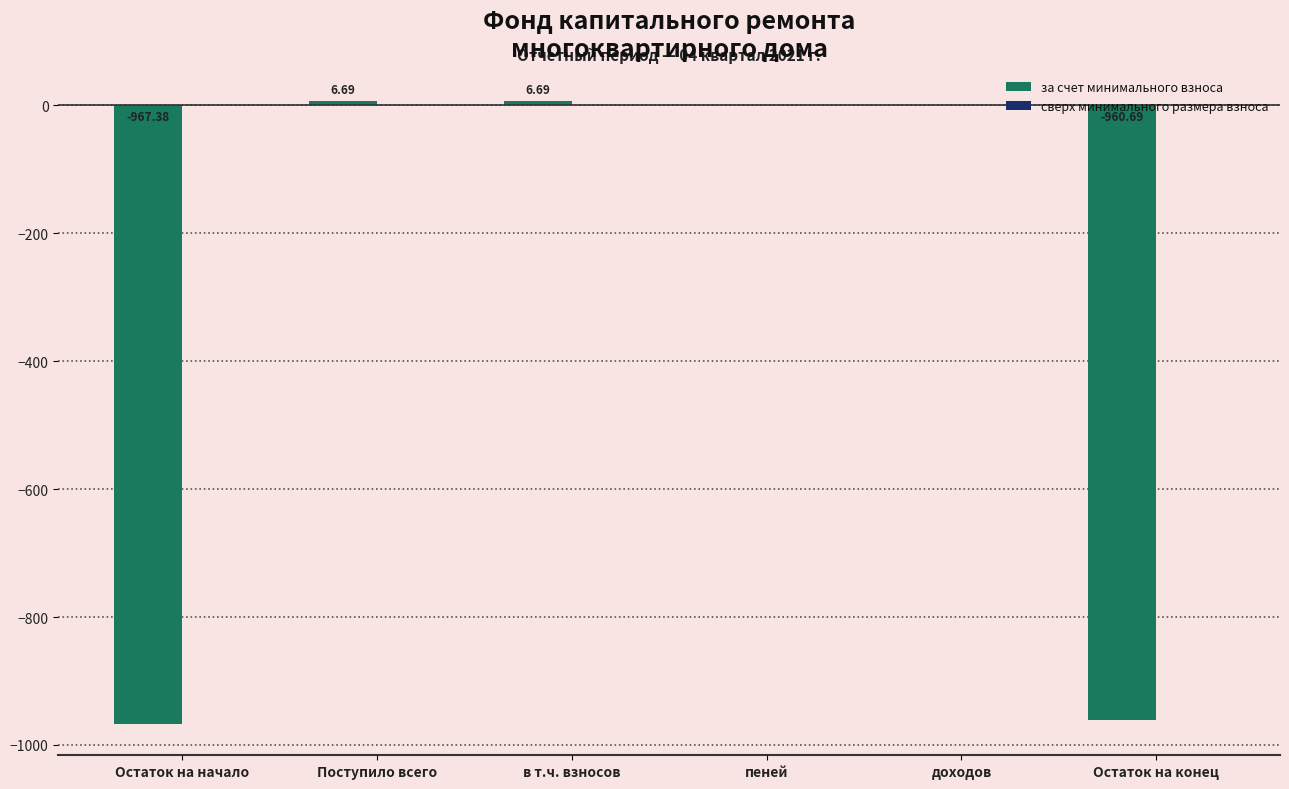

Between доходов and Поступило всего, which is larger?

Поступило всего